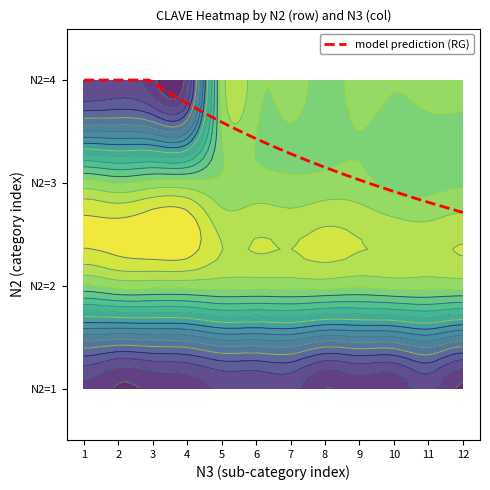

What is the approximate value of 1 at 4?

5